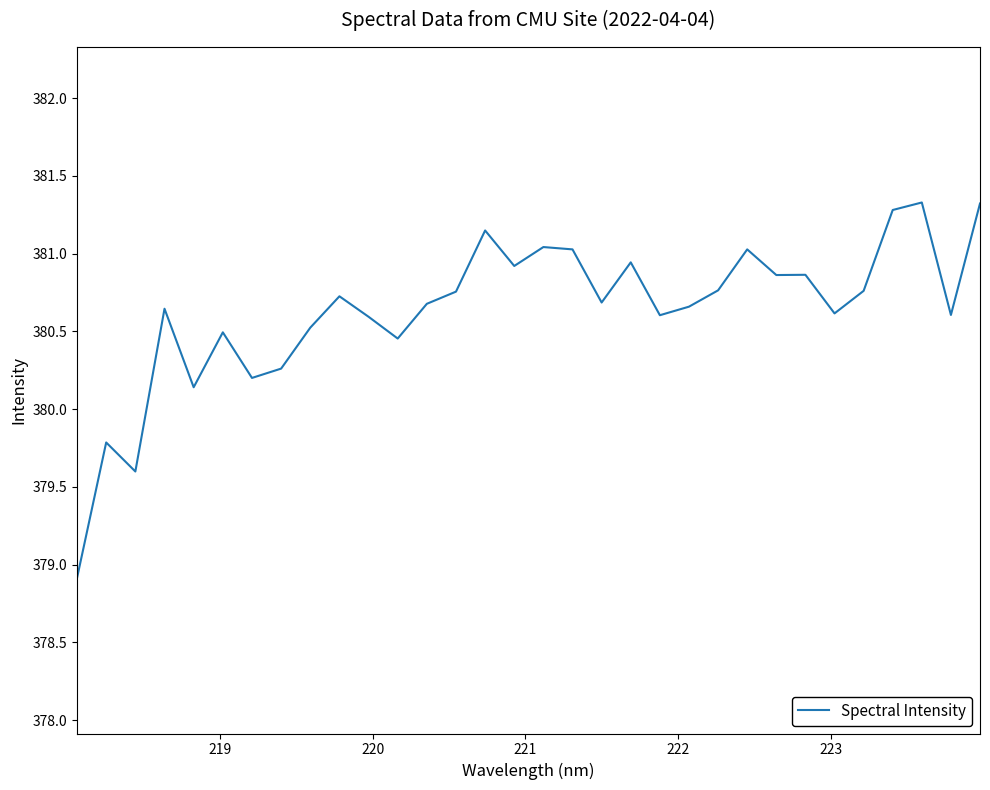

What is the smallest value displayed?

378.9